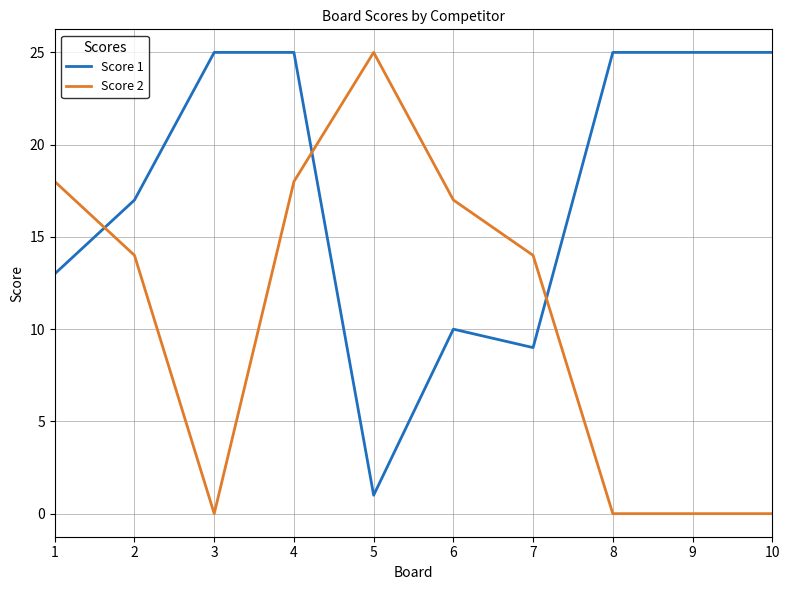

The value of Score 2 at 9 is 0. True or false?

True